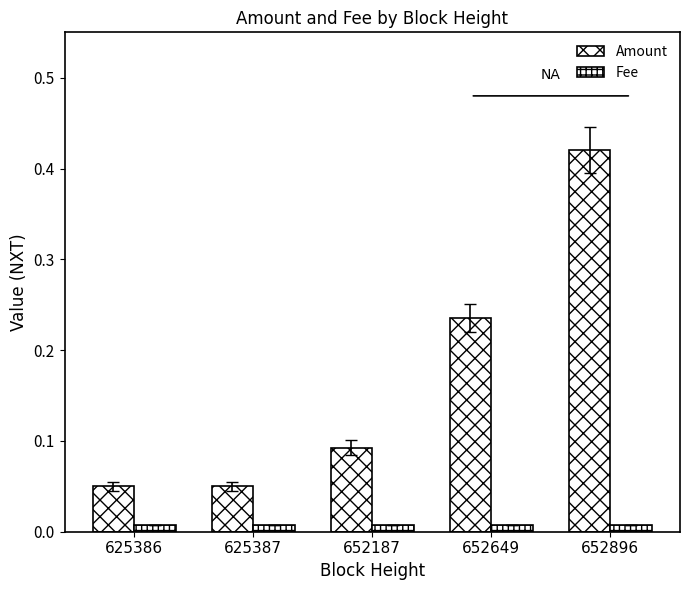

How many data points does each series have?

5